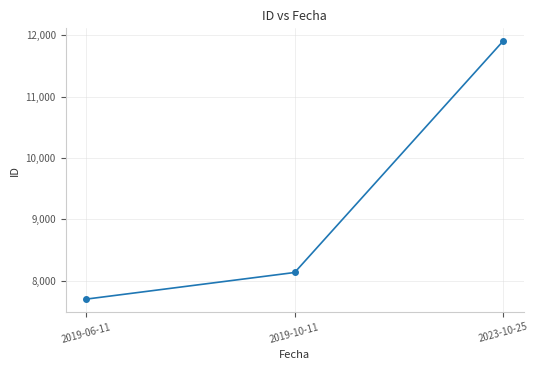

What is the change in value from 2019-06-11 to 2023-10-25?

+4205